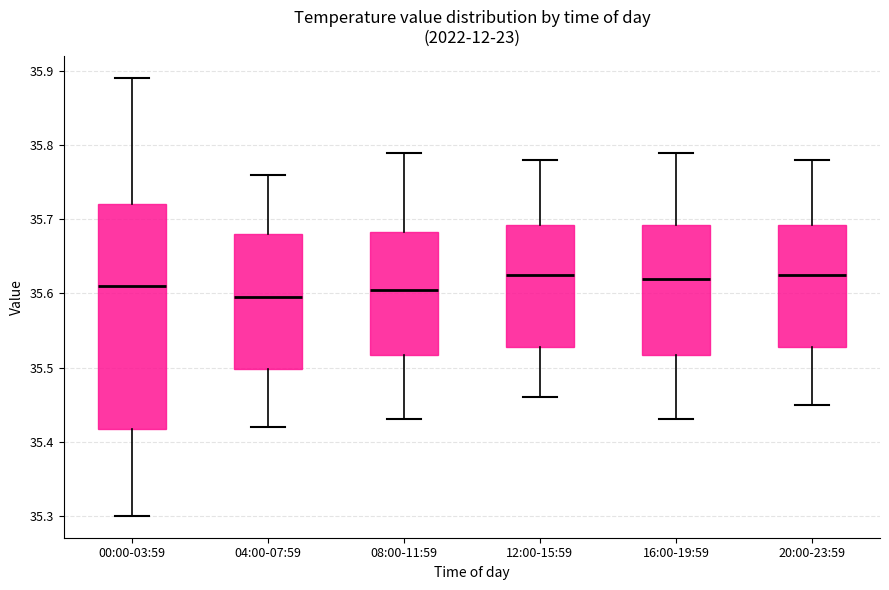

Which box is the tallest, from its lower edge to its upper edge?

00:00-03:59